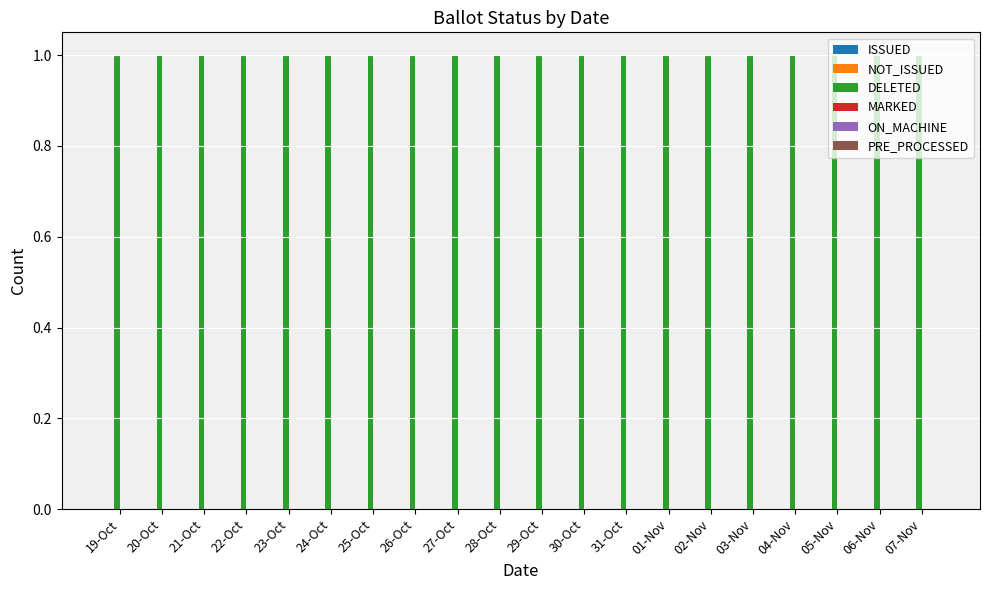

Which series changed the most between 23-Oct and 26-Oct?

ISSUED